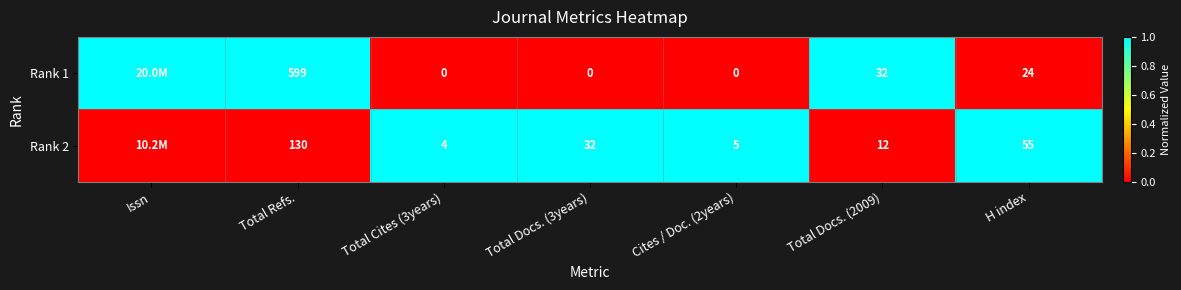

Which has a higher value, Total Cites (3years) or Total Refs.?

Total Refs.